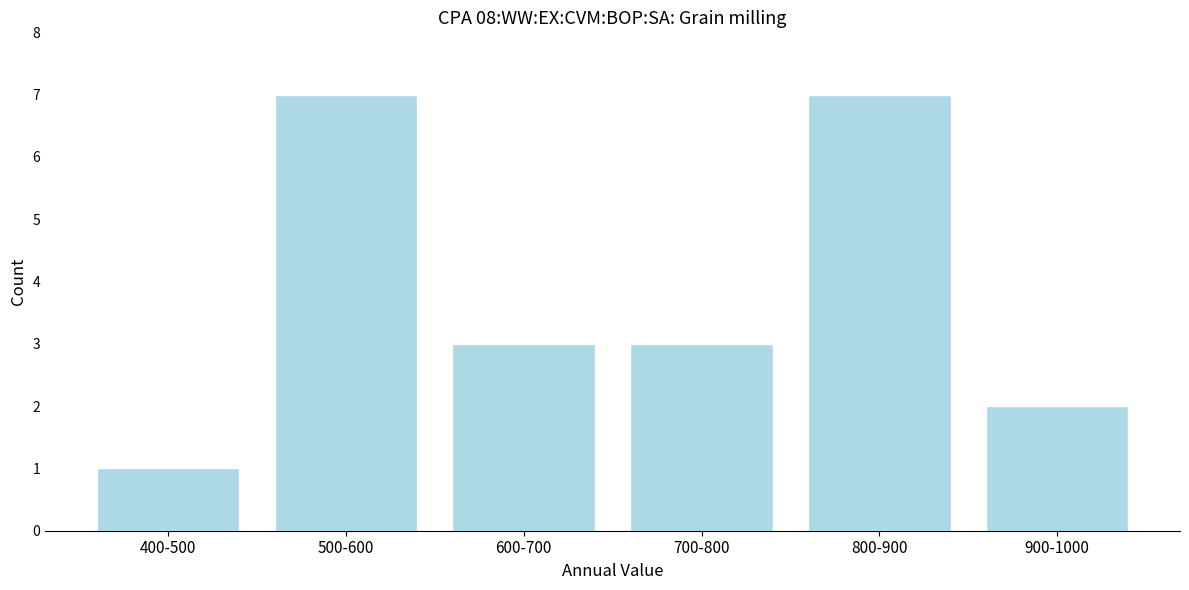

Reading left to right, transcribe all the data shown in this chart.

1	7	3	3	7	2